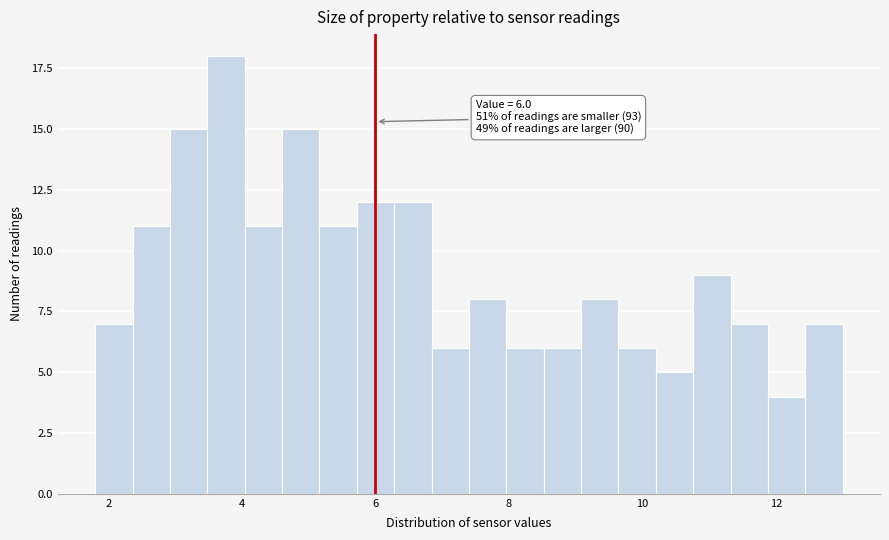

Read against the x-axis, roughly where is the centre of the tallest bar?

3.8